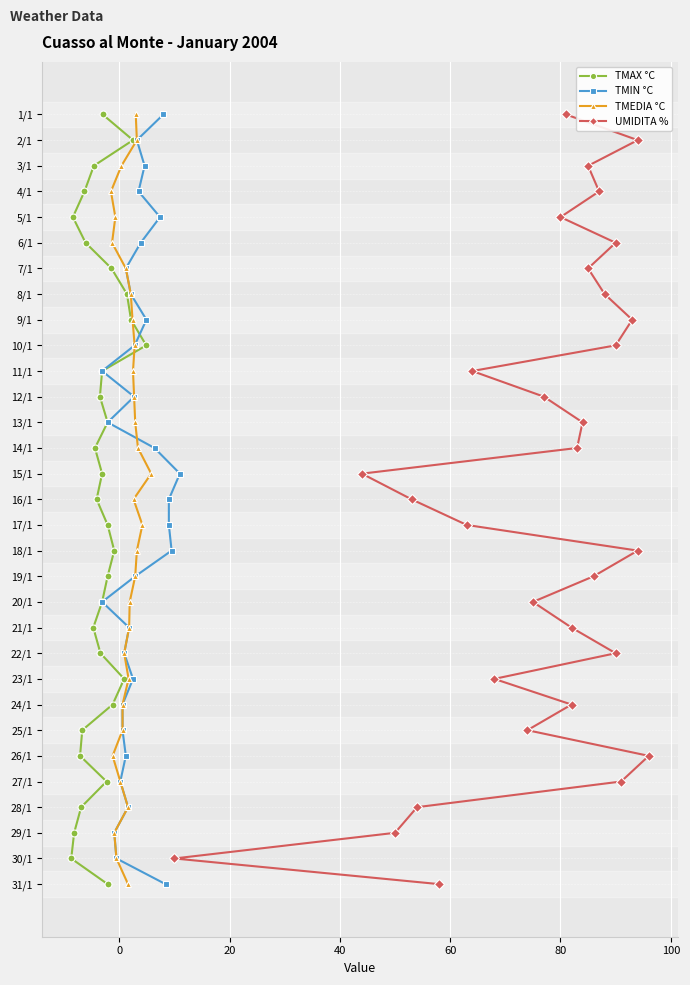

What are all the series names shown in the legend?

TMAX °C, TMIN °C, TMEDIA °C, UMIDITA %